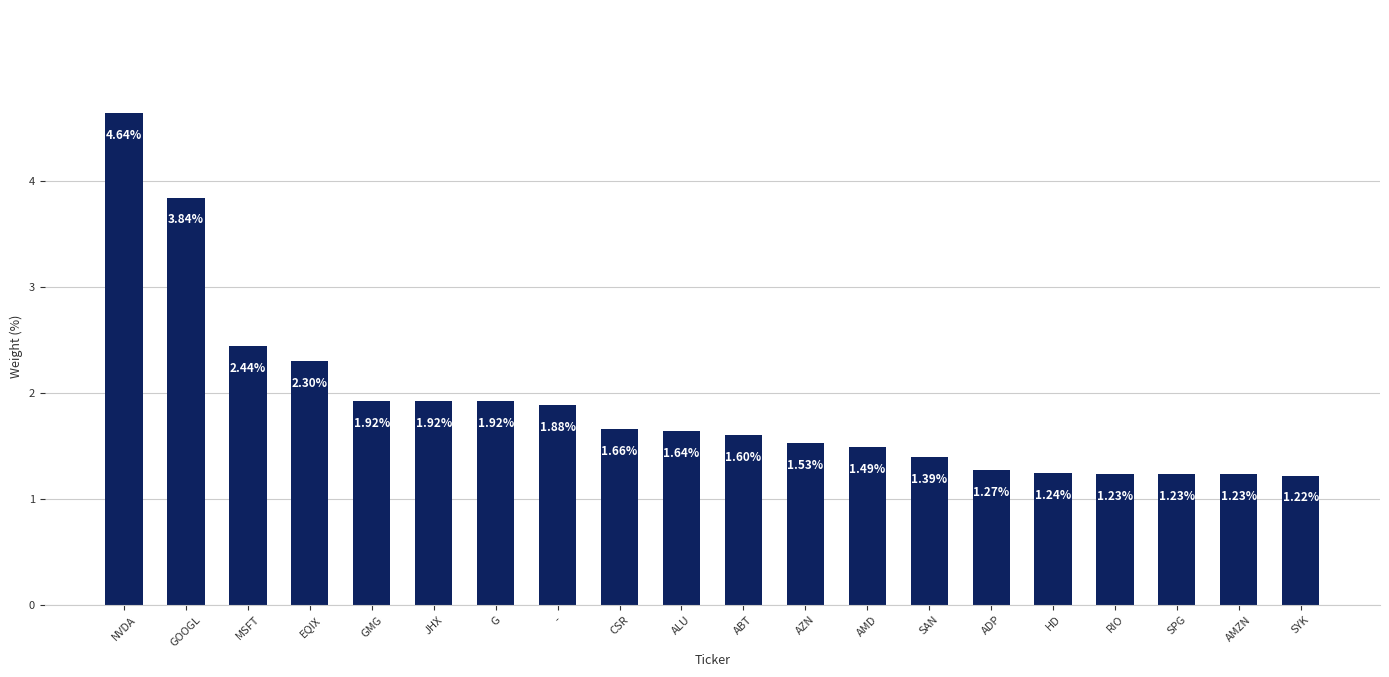

Which category has the lowest value across all series?

SYK